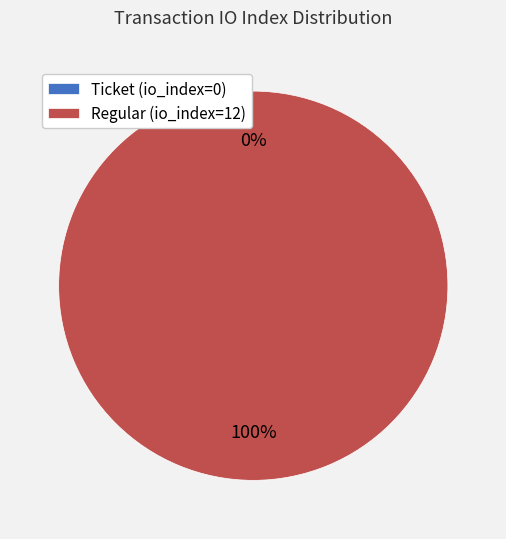

Between Regular (io_index=12) and Ticket (io_index=0), which is larger?

Regular (io_index=12)